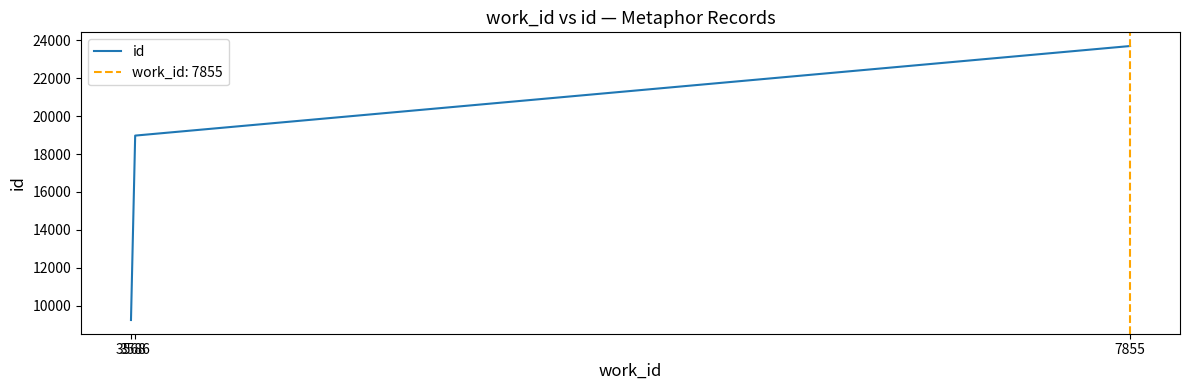

How many values are between 9236 and 23703?

3